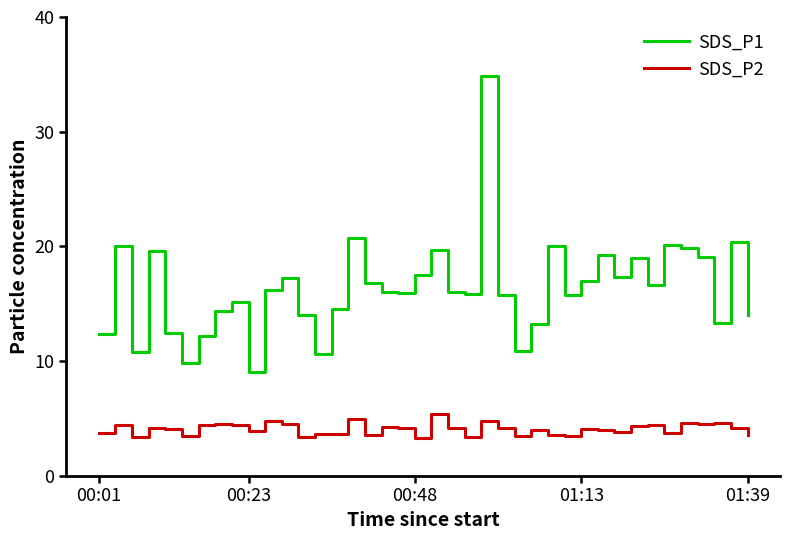

Which series has the largest total across all categories?

SDS_P1